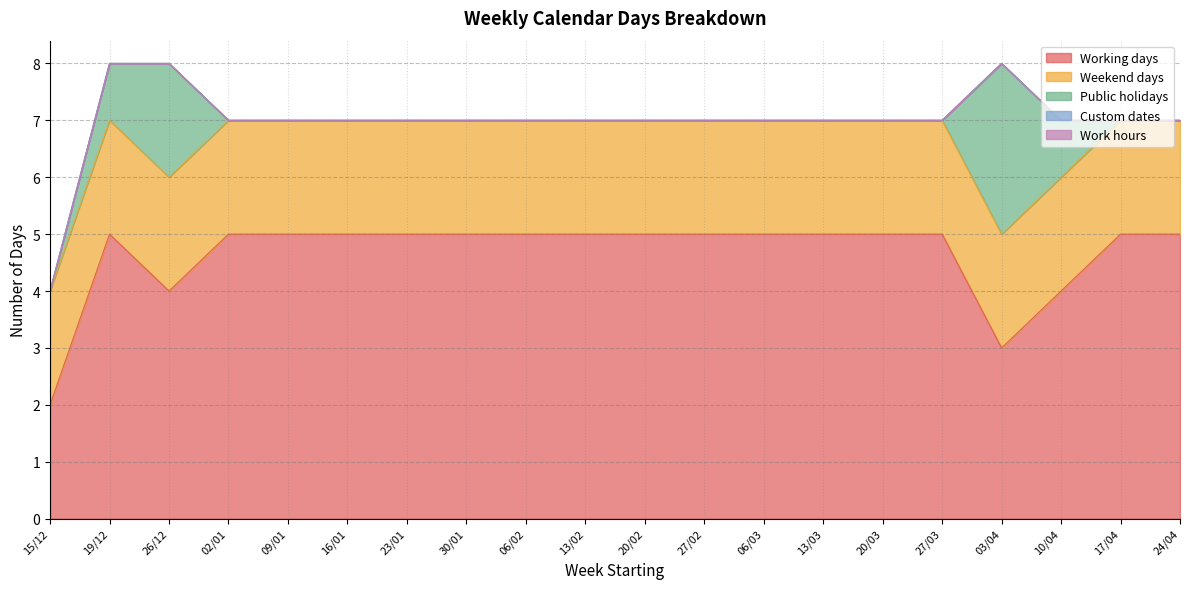

How many intersections are there between Public holidays and Weekend days?

2